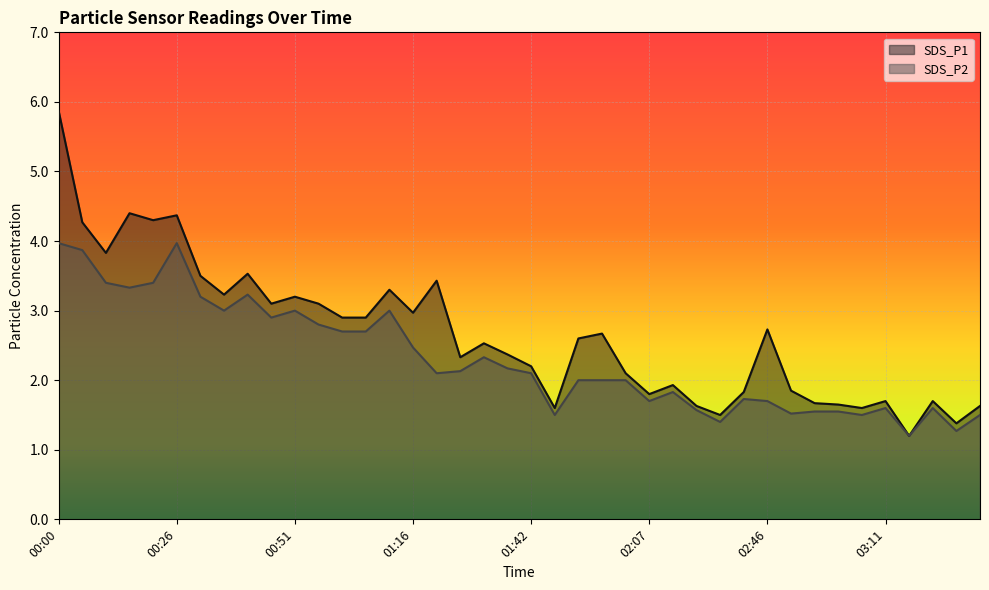

At which label does SDS_P2 first exceed 2?

00:00